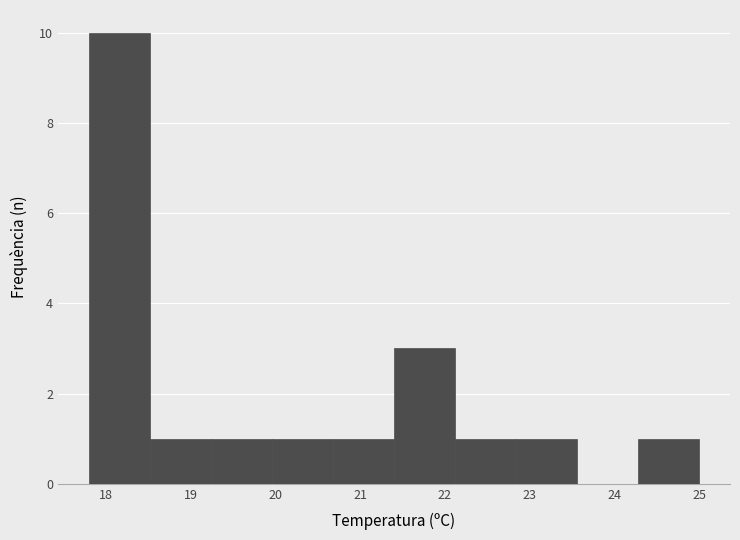

Reading left to right, list every bar in this chart as the range it spans on the x-axis followed by its height. Neither the bar edges nor the heights are printed on the chart, so give them approximately, as read against the axes.

17.80 to 18.52: 10
18.52 to 19.24: 1
19.24 to 19.96: 1
19.96 to 20.68: 1
20.68 to 21.40: 1
21.40 to 22.12: 3
22.12 to 22.84: 1
22.84 to 23.56: 1
23.56 to 24.28: 0
24.28 to 25.00: 1